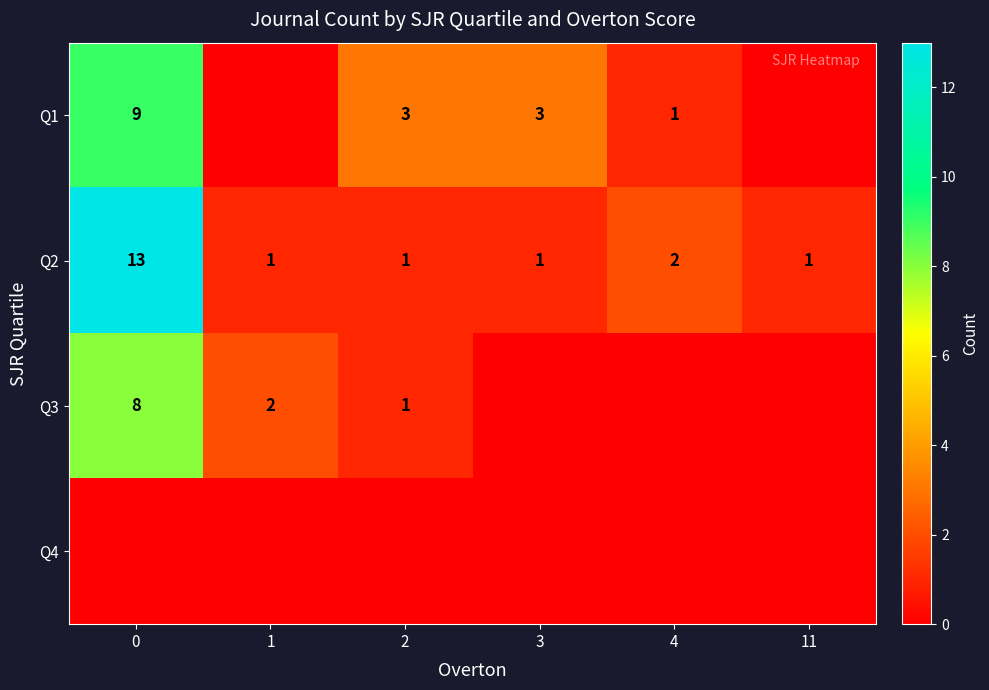

Is it true that Q1 equals 2 at 4?

False